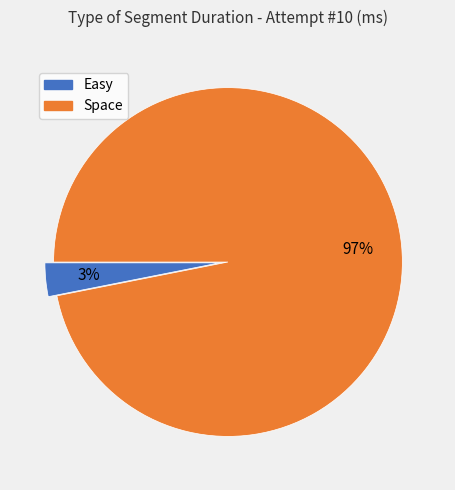

To the nearest percent, what is the average slice percentage?

50%